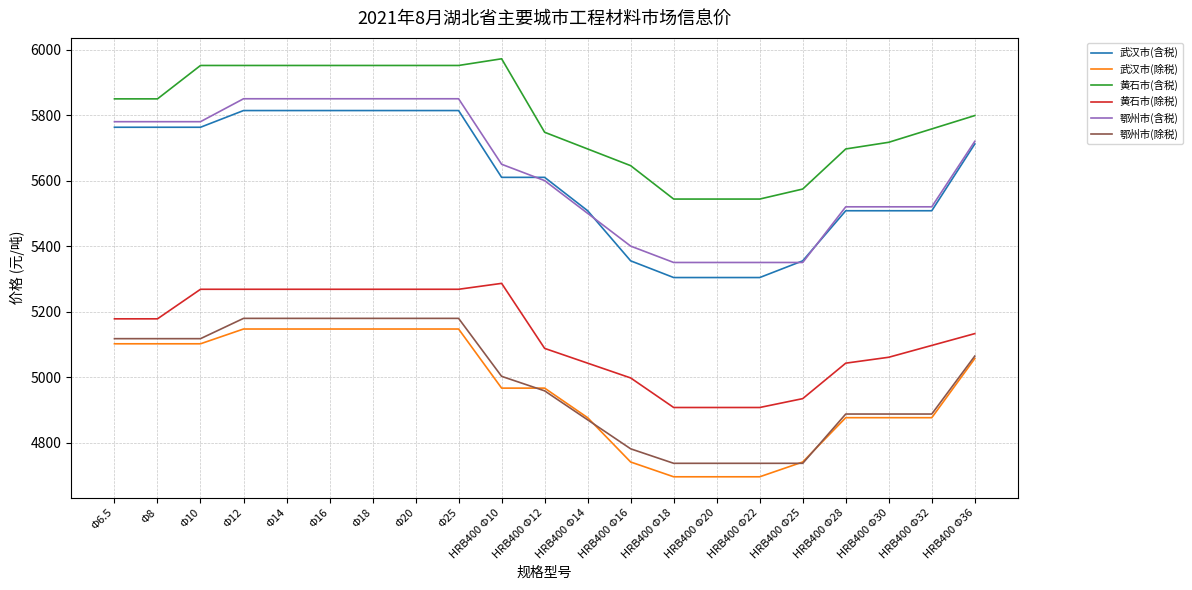

True or false: 武汉市(除税) has a value of 3162.2 at HRB400 Φ32.

False